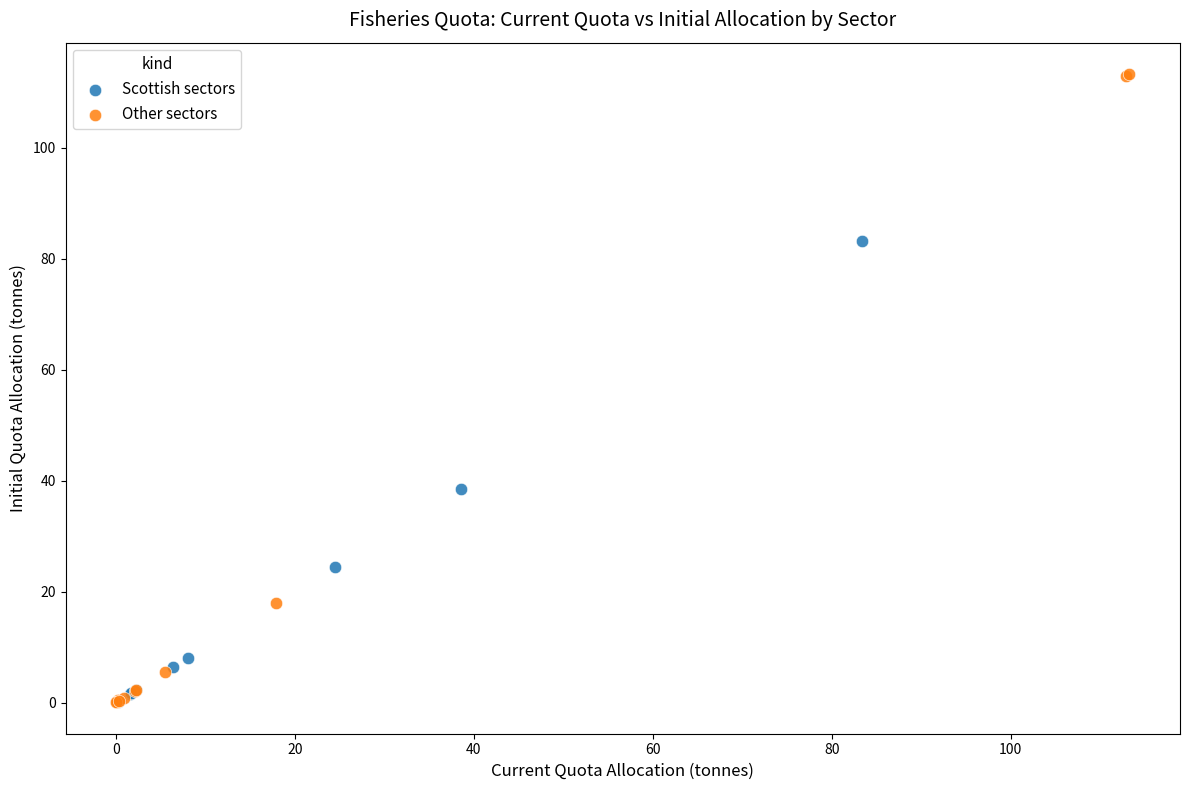

Which series contains the highest Y value?

Other sectors